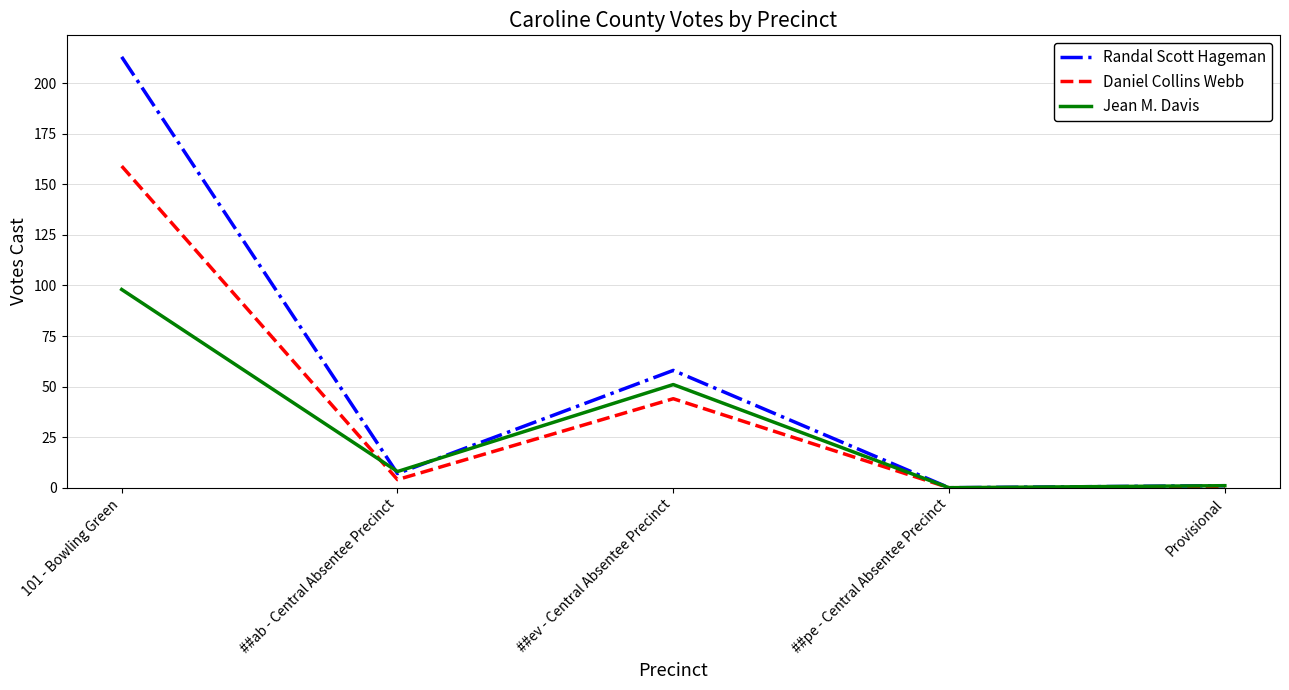

The Jean M. Davis series shows 0 at ##pe - Central Absentee Precinct. True or false?

True